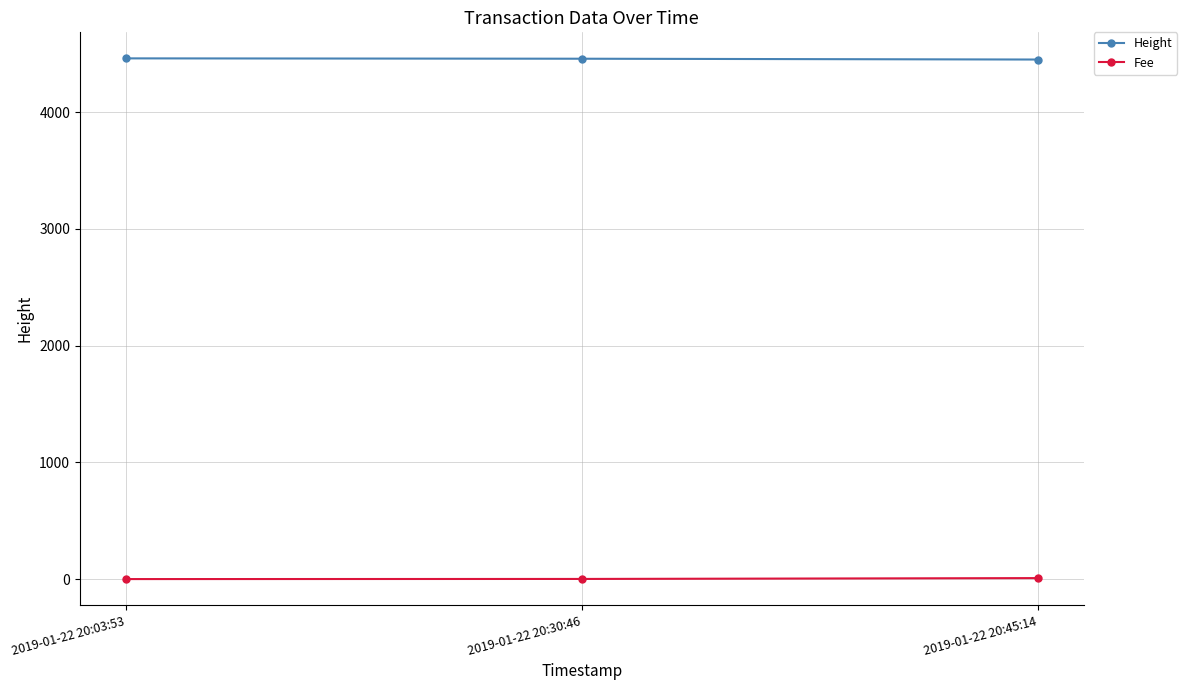

Is it true that Height equals 6487.9 at 2019-01-22 20:03:53?

False